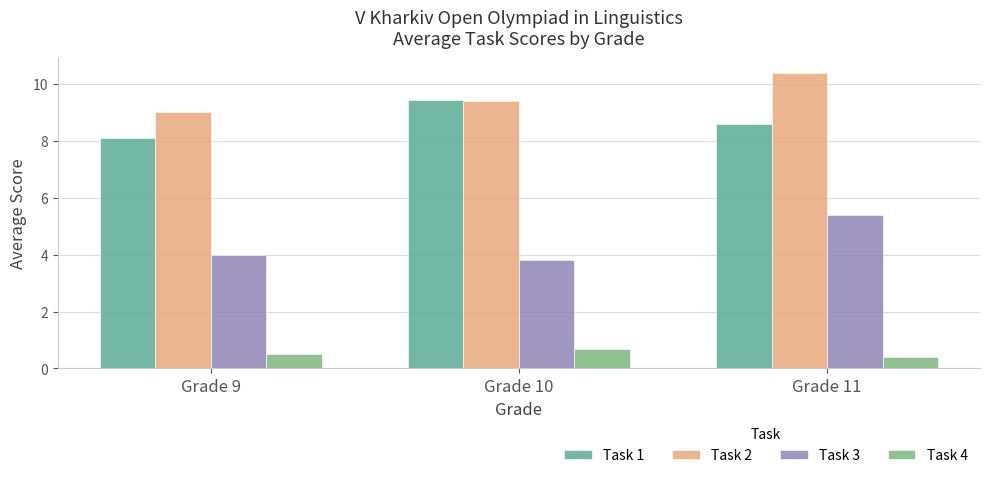

What is the value of the Task 4 bar at the 3rd from the left?

0.4